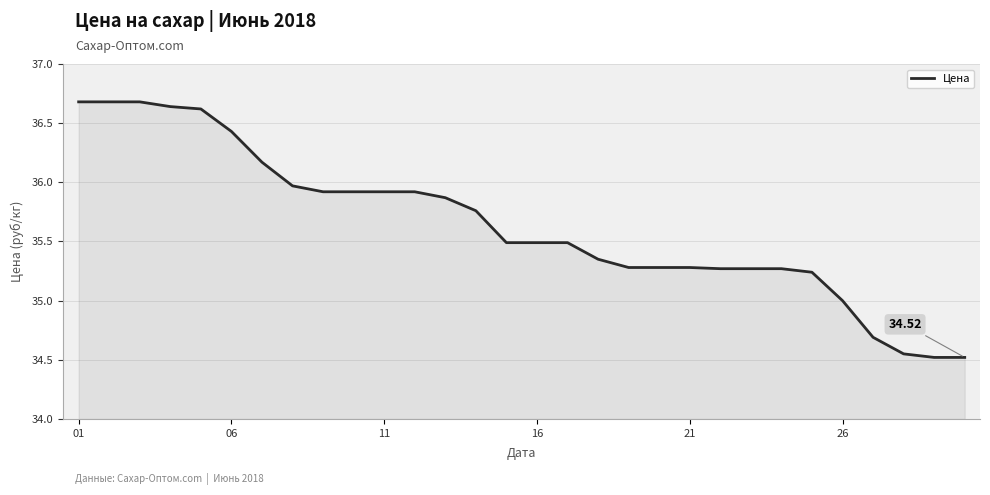

What is the difference between the maximum and minimum values?

2.2